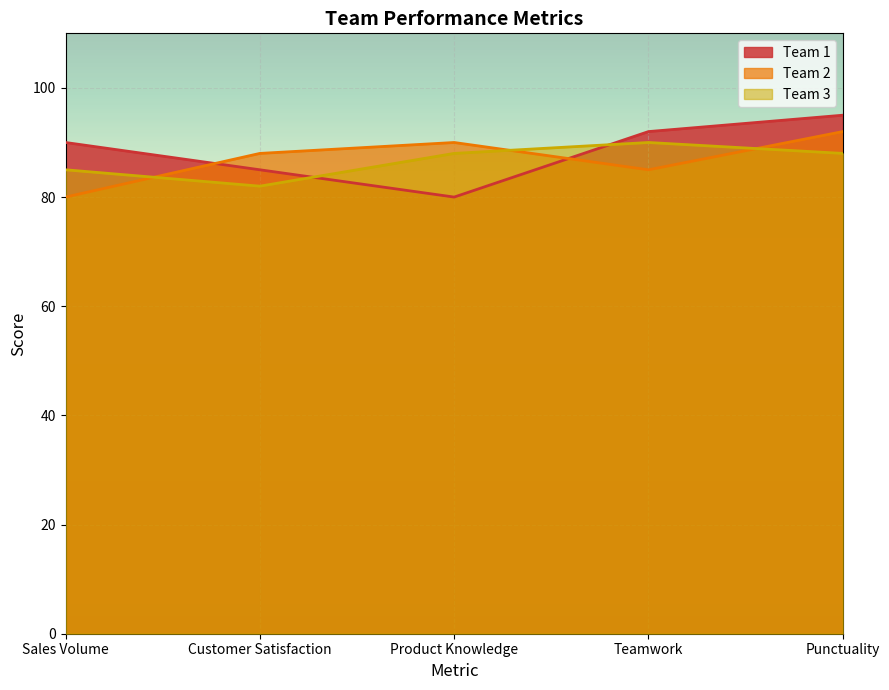

Rank the series at Punctuality from highest to lowest value.

Team 1, Team 2, Team 3